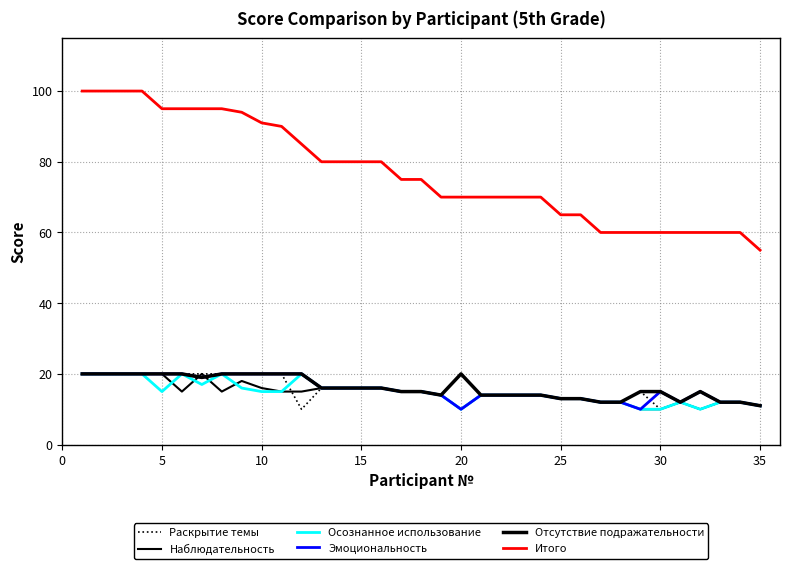

Does the chart display data point markers on the line(s)?

No